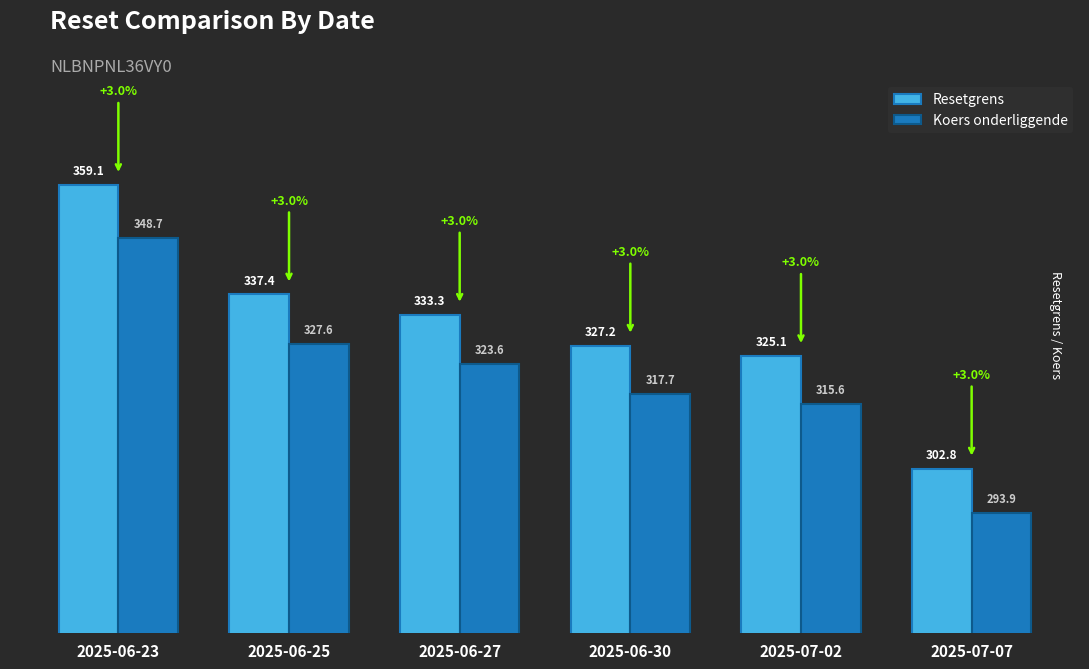

Between 2025-06-23 and 2025-06-27, which series saw the biggest shift?

Resetgrens